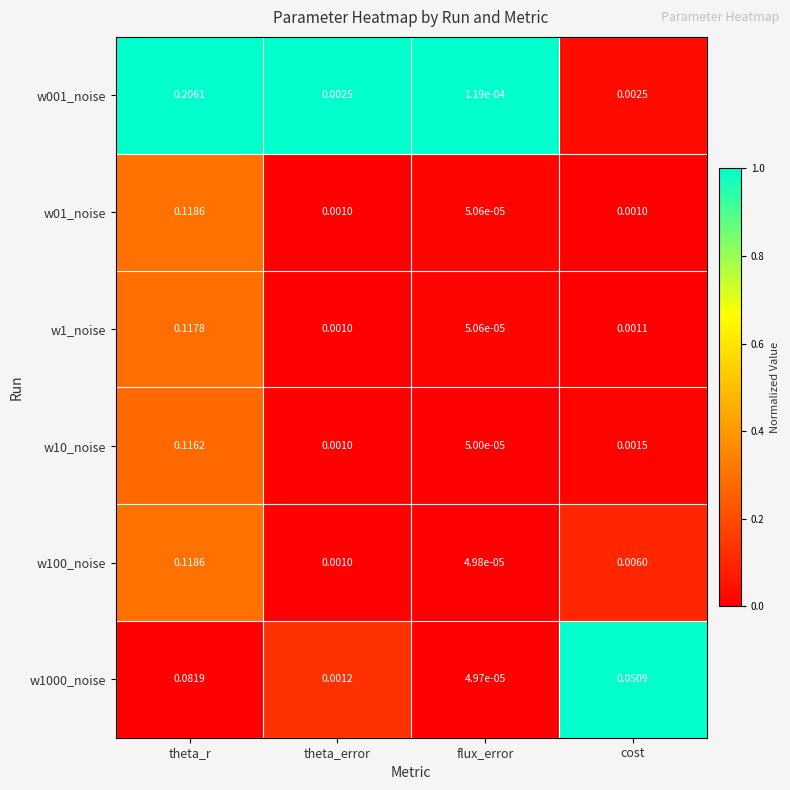

Rank the categories by w1_noise value from highest to lowest.

theta_r, cost, theta_error, flux_error